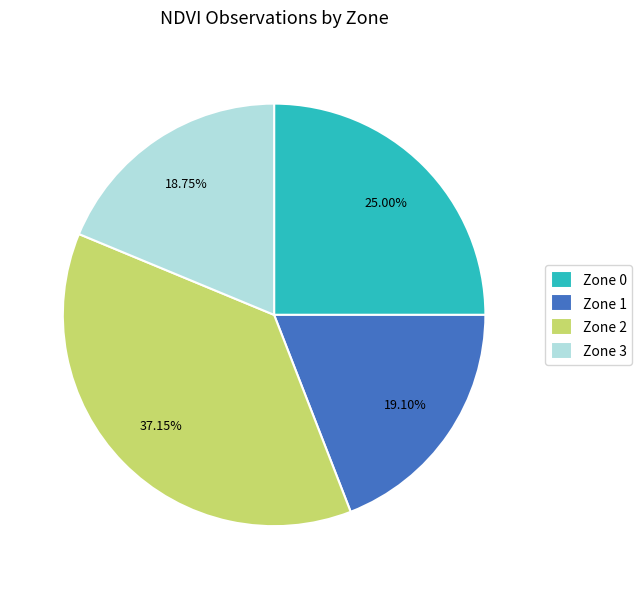

Which has a higher value, Zone 1 or Zone 2?

Zone 2